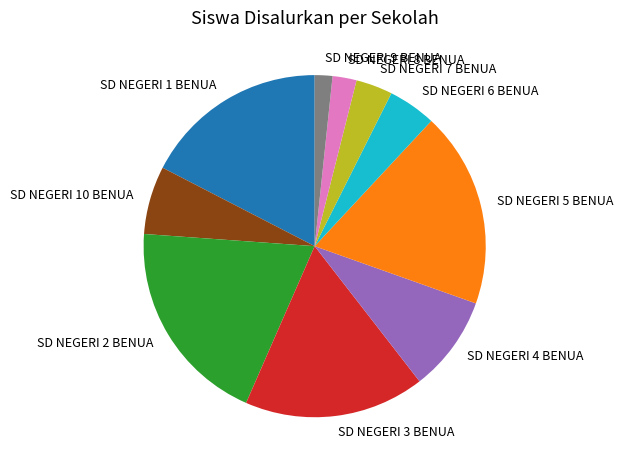

The SD NEGERI 1 BENUA slice represents 17% of the pie. True or false?

True